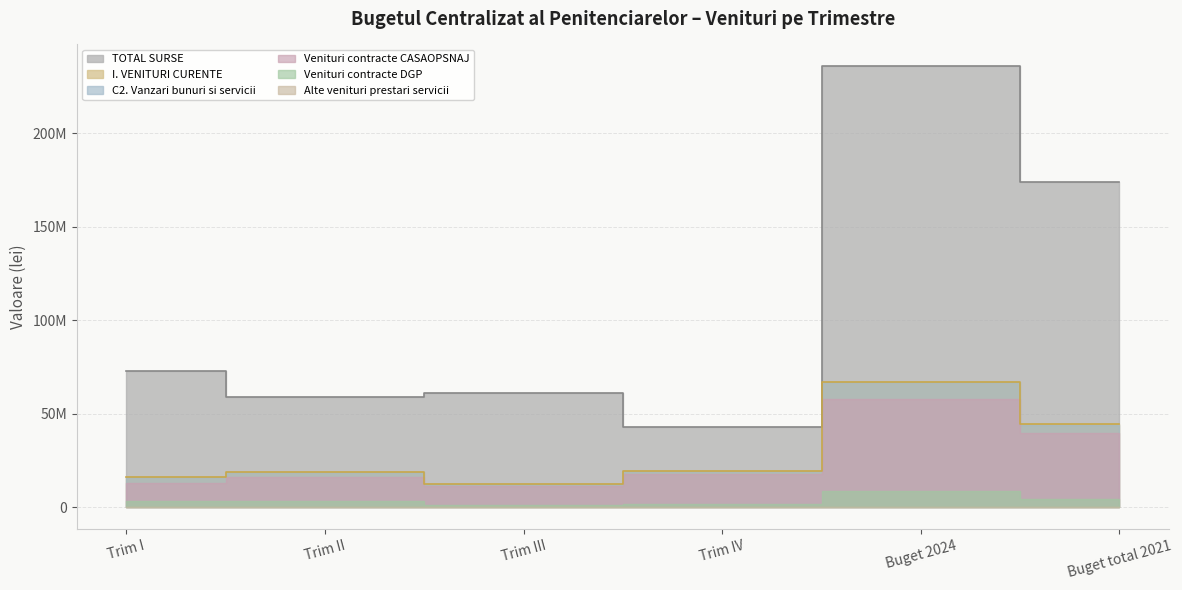

Rank the series at Trim III from highest to lowest value.

TOTAL SURSE, I. VENITURI CURENTE, C2. Vanzari bunuri si servicii, Venituri contracte CASAOPSNAJ, Venituri contracte DGP, Alte venituri prestari servicii